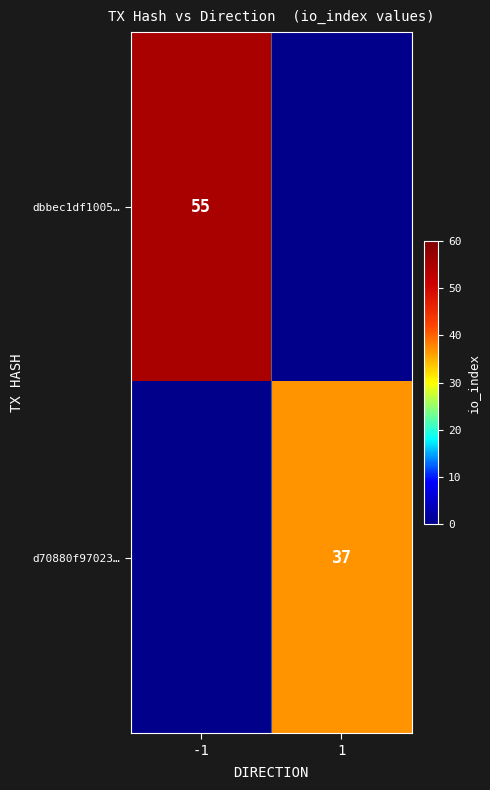

The value of d70880f97023… at 1 is 37. True or false?

True